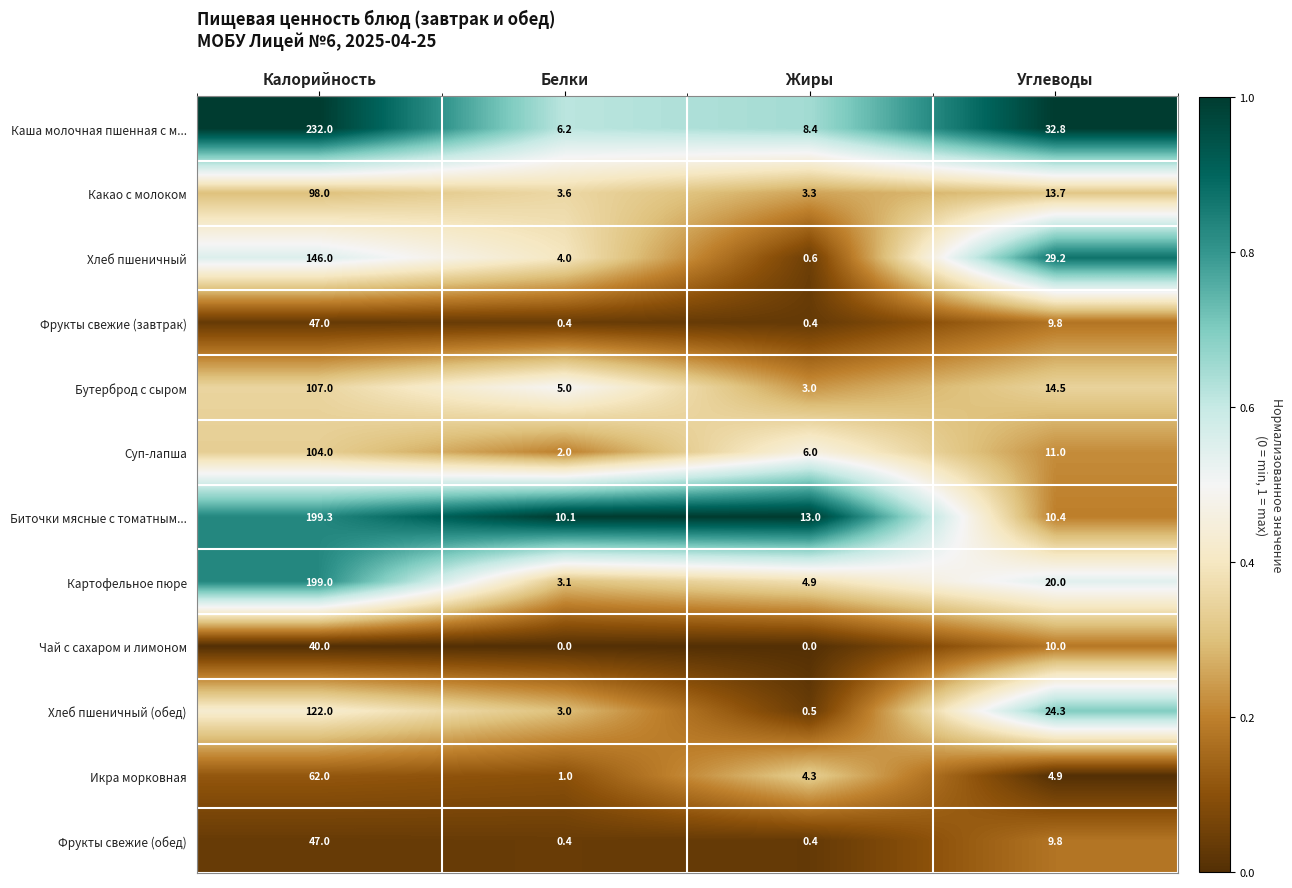

Between Жиры and Углеводы, which series saw the biggest shift?

Хлеб пшеничный